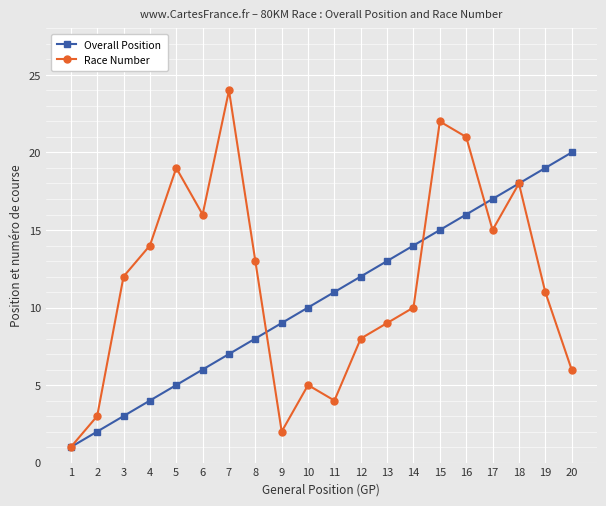

What are all the series names shown in the legend?

Overall Position, Race Number